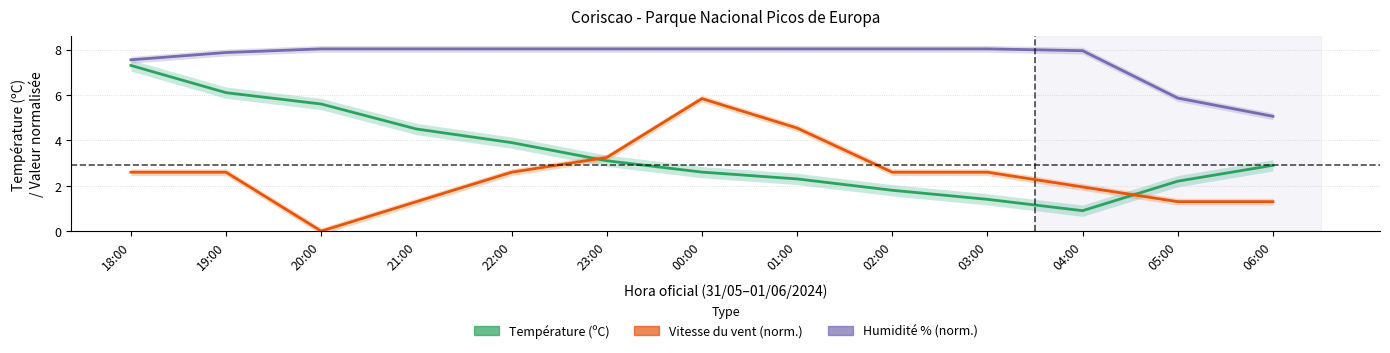

At which label is Vitesse du vent (norm.) closest to 2?

04:00